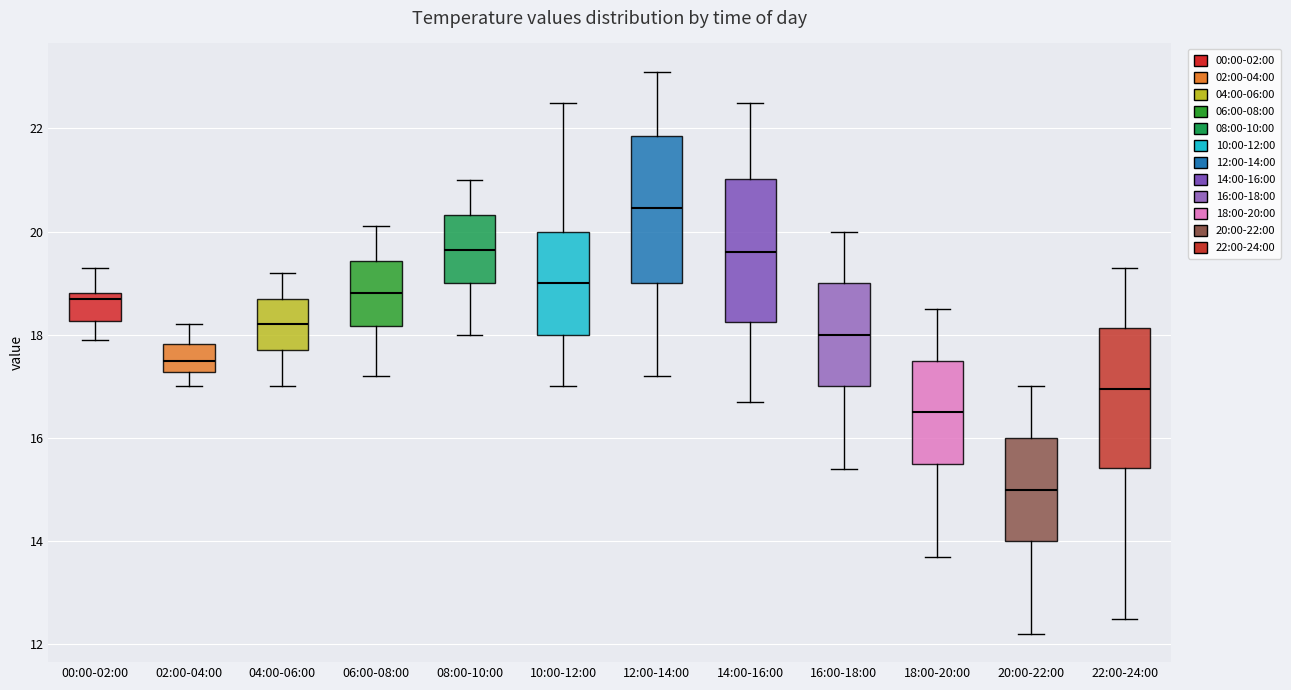

Which box has the highest median line?

12:00-14:00